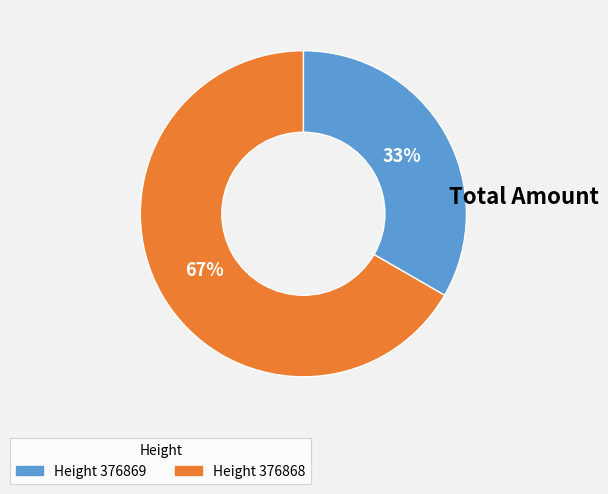

Is there a majority slice in this chart?

Yes